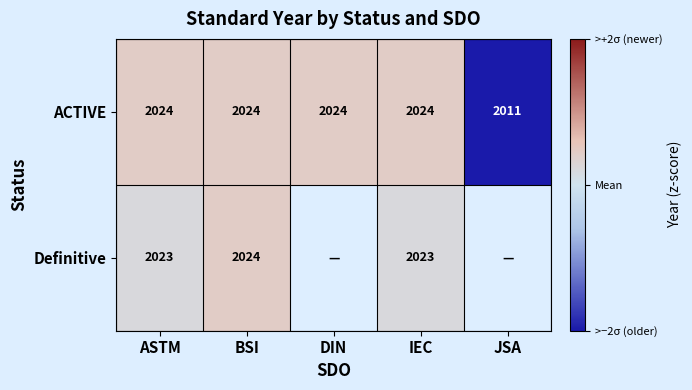

Which category has the lowest value in the ACTIVE series?

JSA